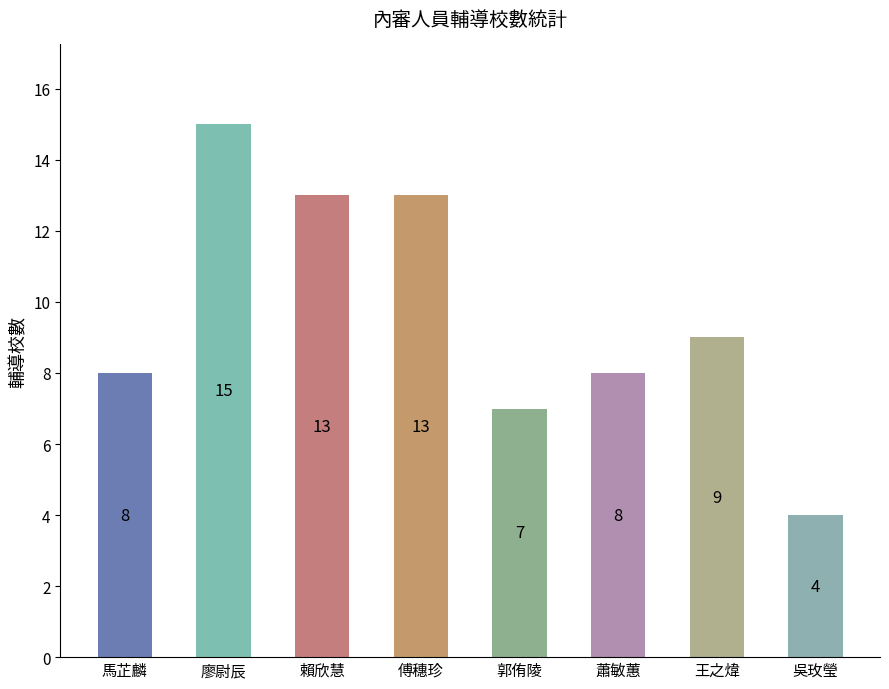

Between 蕭敏蕙 and 王之煒, which is larger?

王之煒